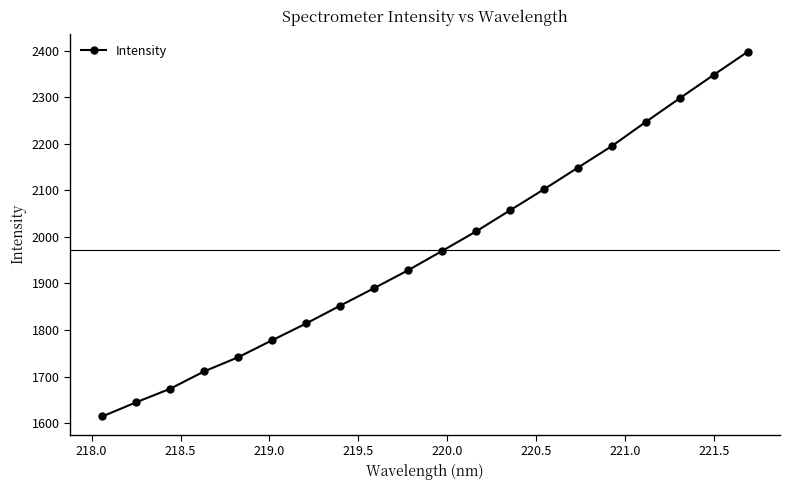

Reading left to right, extract all data points from this chart.

1614.3	1644.7	1673.8	1711.1	1741.5	1778.0	1814.0	1852.2	1889.9	1928.3	1969.7	2011.7	2057.0	2102.2	2148.8	2195.1	2247.0	2297.8	2348.1	2397.7